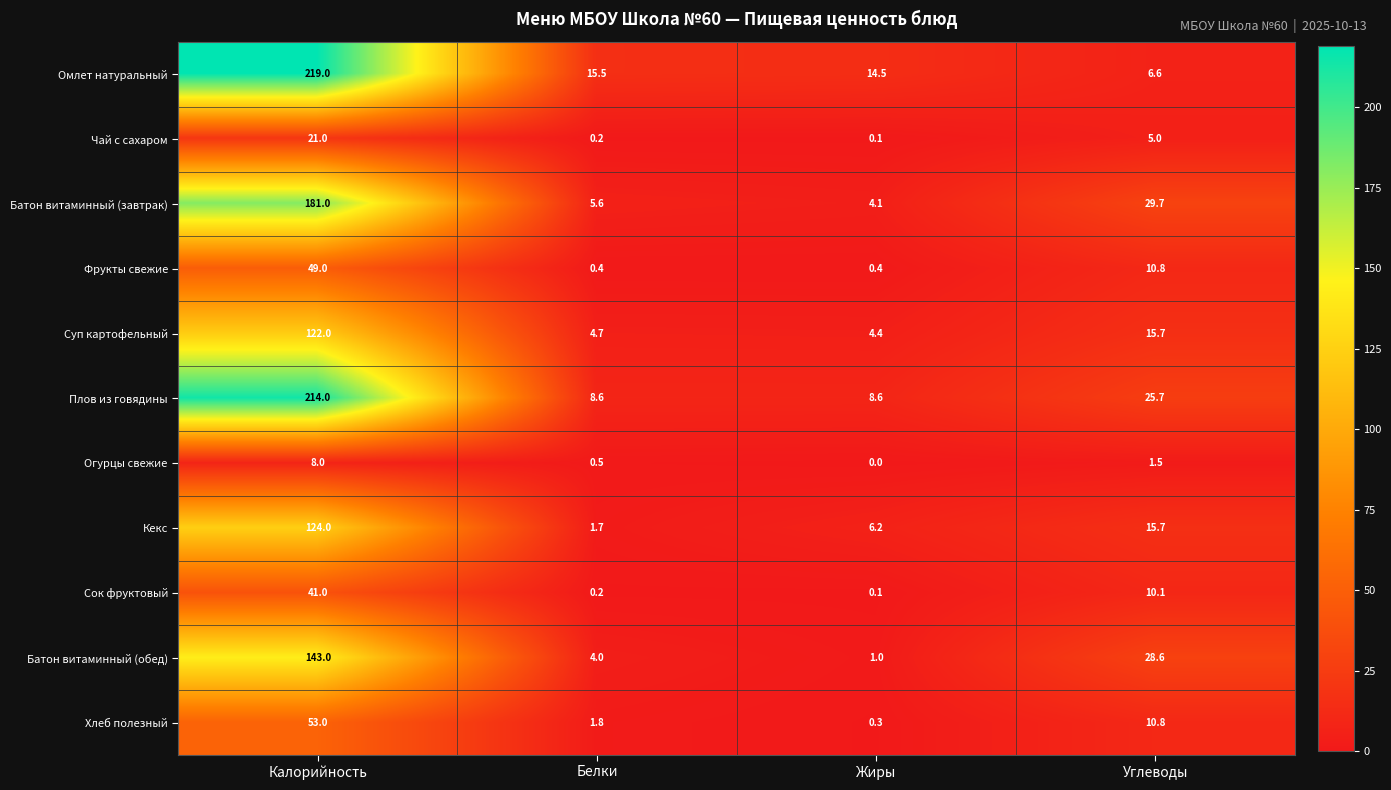

List the series in order of their peak value, highest first.

Омлет натуральный, Плов из говядины, Батон витаминный (завтрак), Батон витаминный (обед), Кекс, Суп картофельный, Хлеб полезный, Фрукты свежие, Сок фруктовый, Чай с сахаром, Огурцы свежие